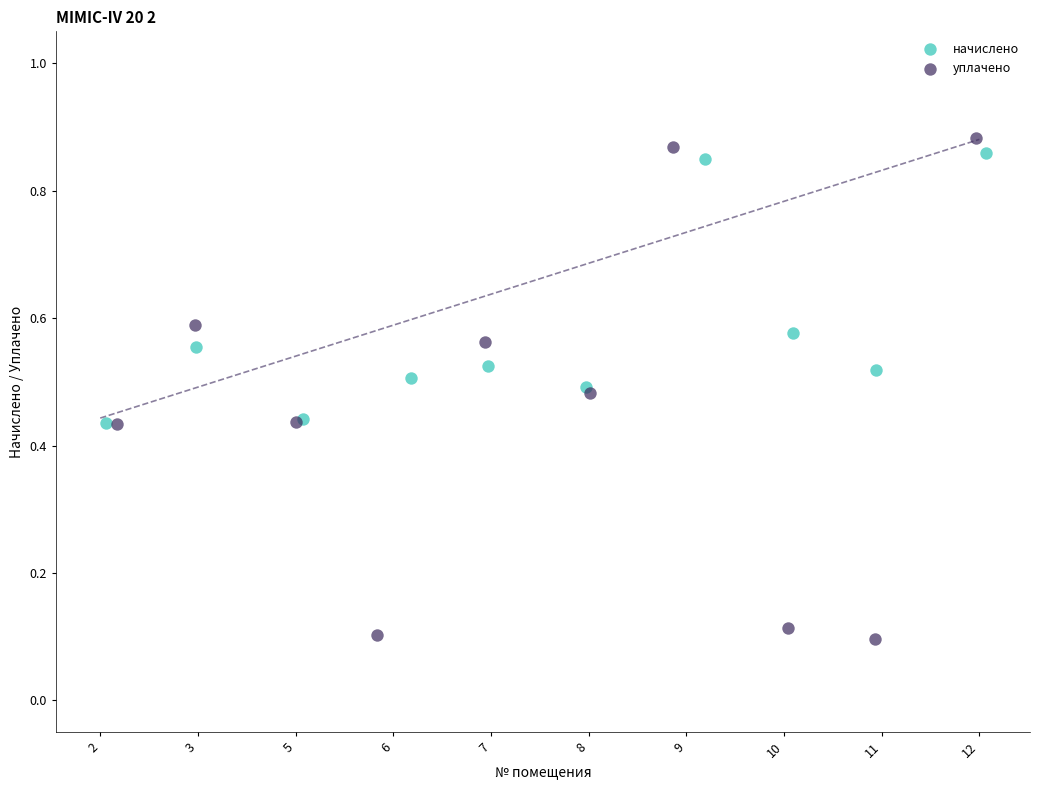

Which series reaches the minimum Y coordinate?

уплачено